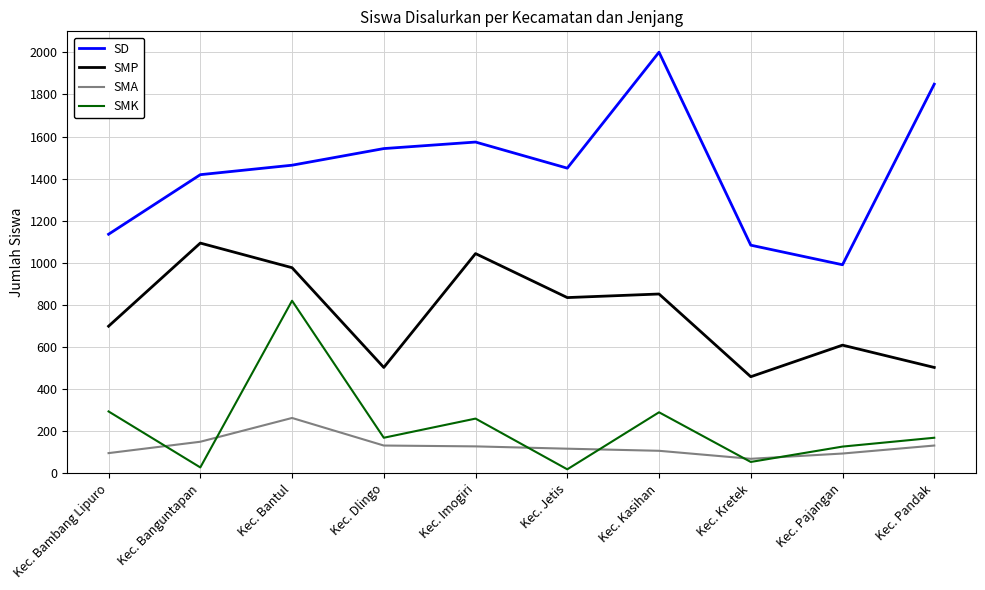

What is the spread (max minus min) of values at Kec. Kretek?

1030